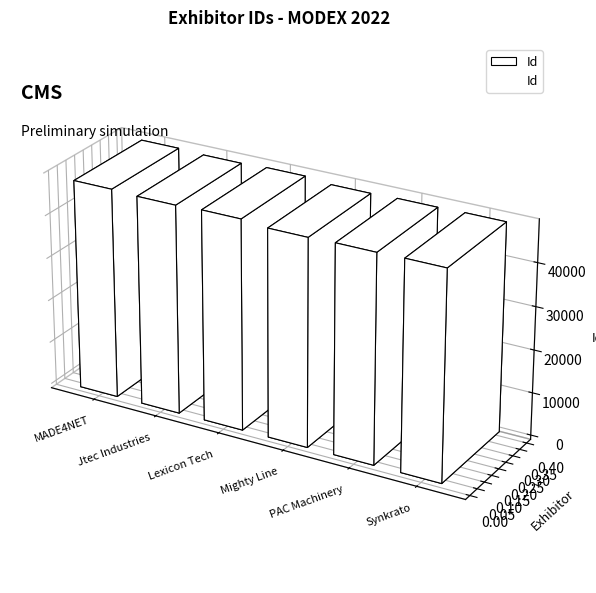

What is the difference between the maximum and minimum values?

657